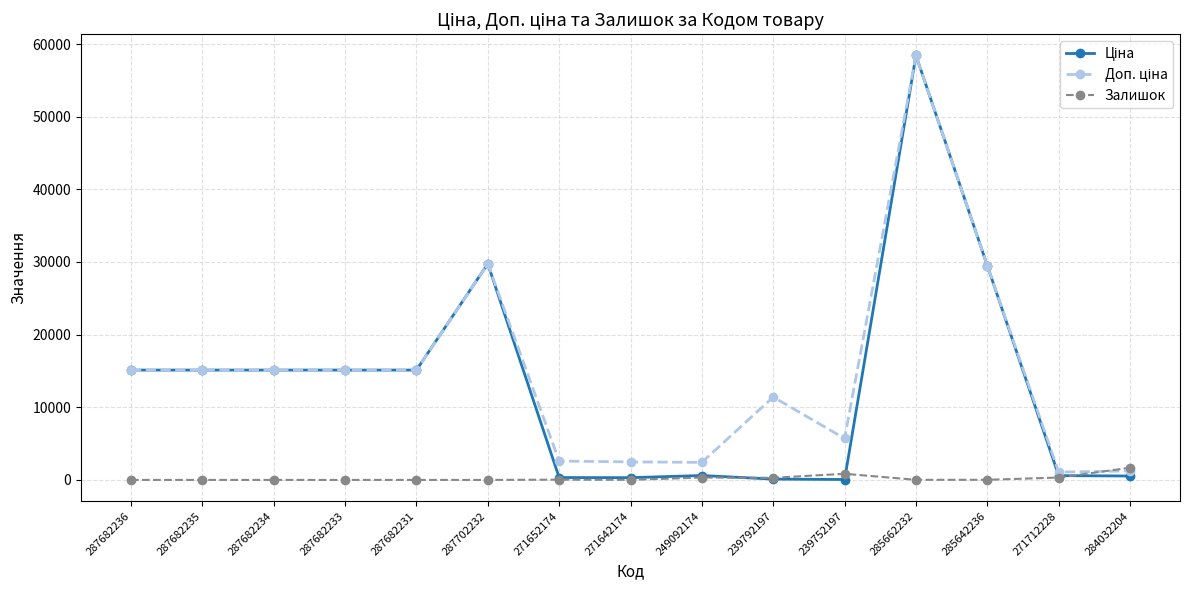

What is the maximum value shown in the chart?

58426.5